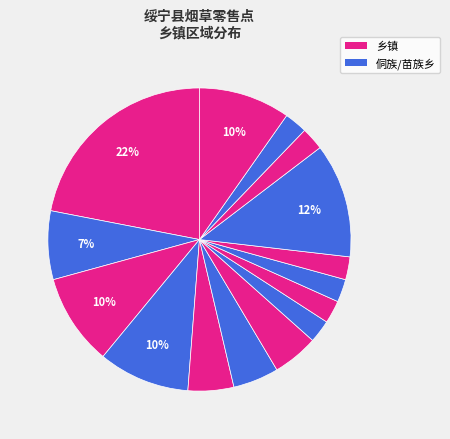

Is there any slice that represents more than half of the pie?

No